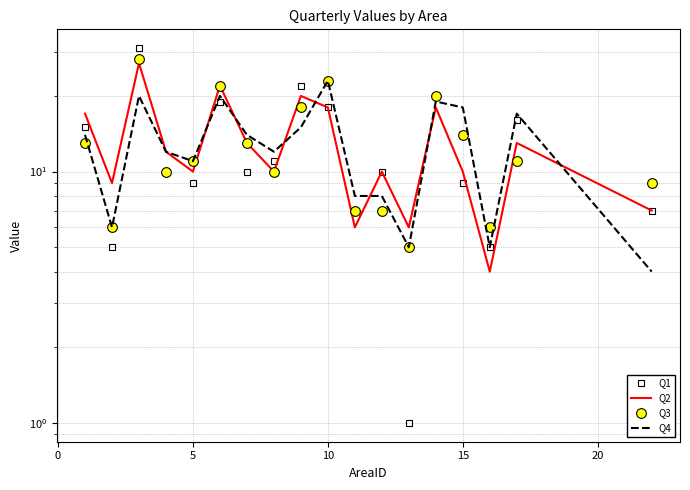

True or false: Q3 and Q4 cross at least once.

True